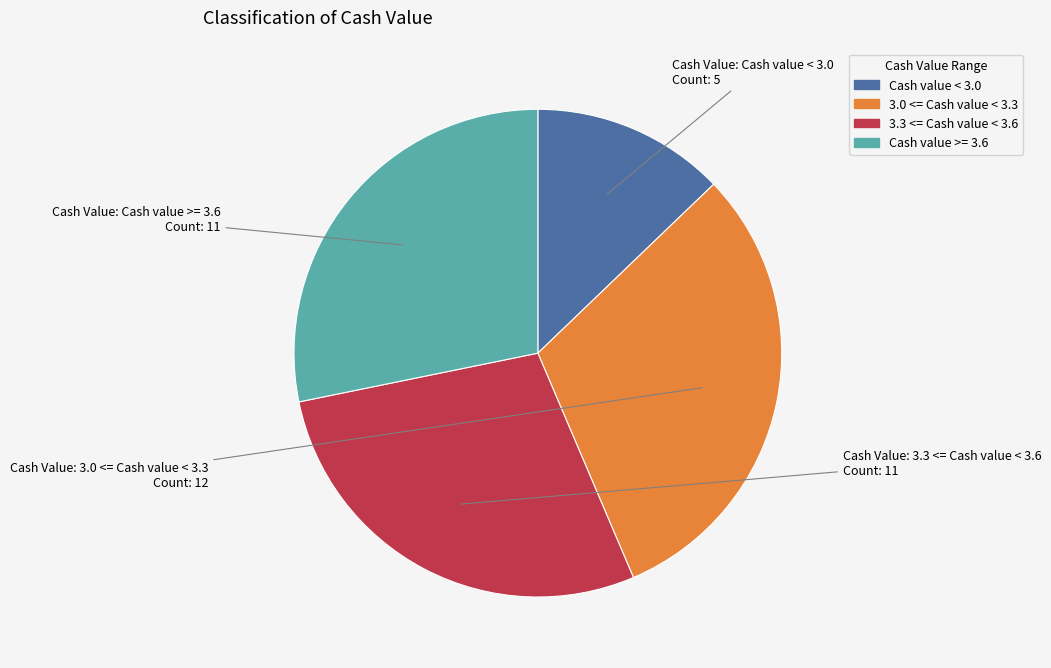

Does any single category account for the majority?

No